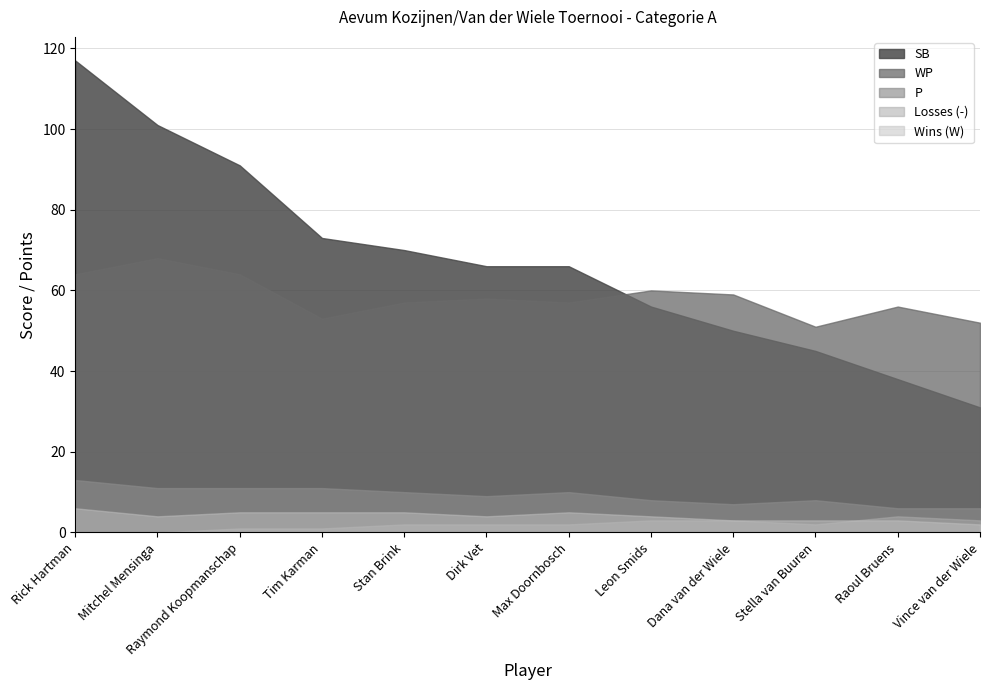

What is the value of the P point at the 9th from the left?

8